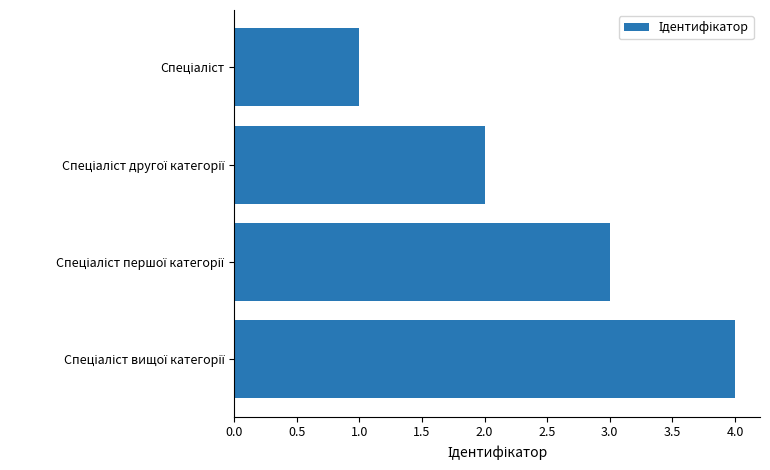

What is the greatest value displayed?

4